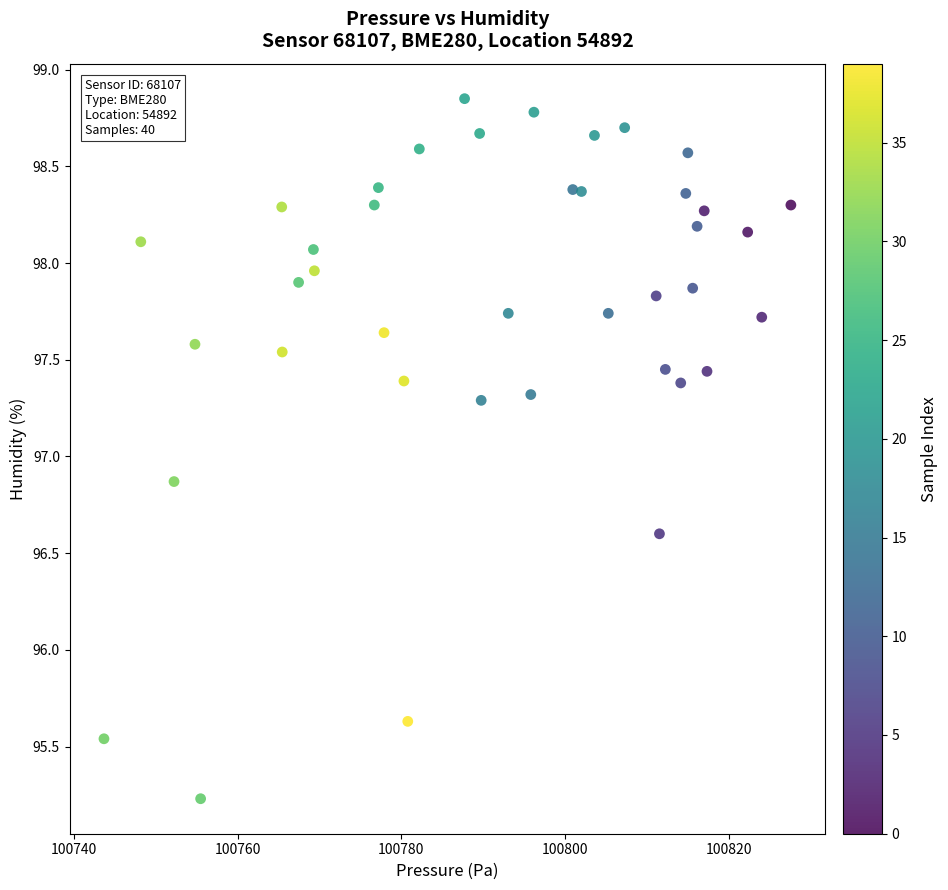

What is the range of X values (max minus min)?

83.9